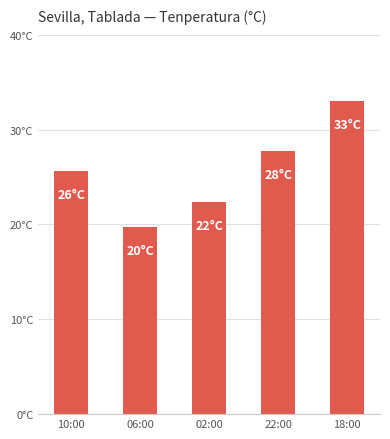

Which category has the lowest value across all series?

06:00